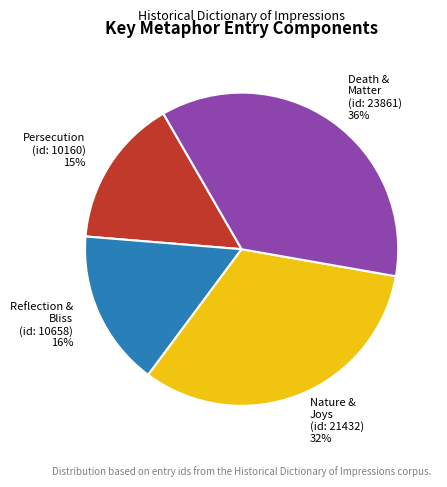

True or false: Persecution (id: 10160) 15% accounts for 15% of the total.

True